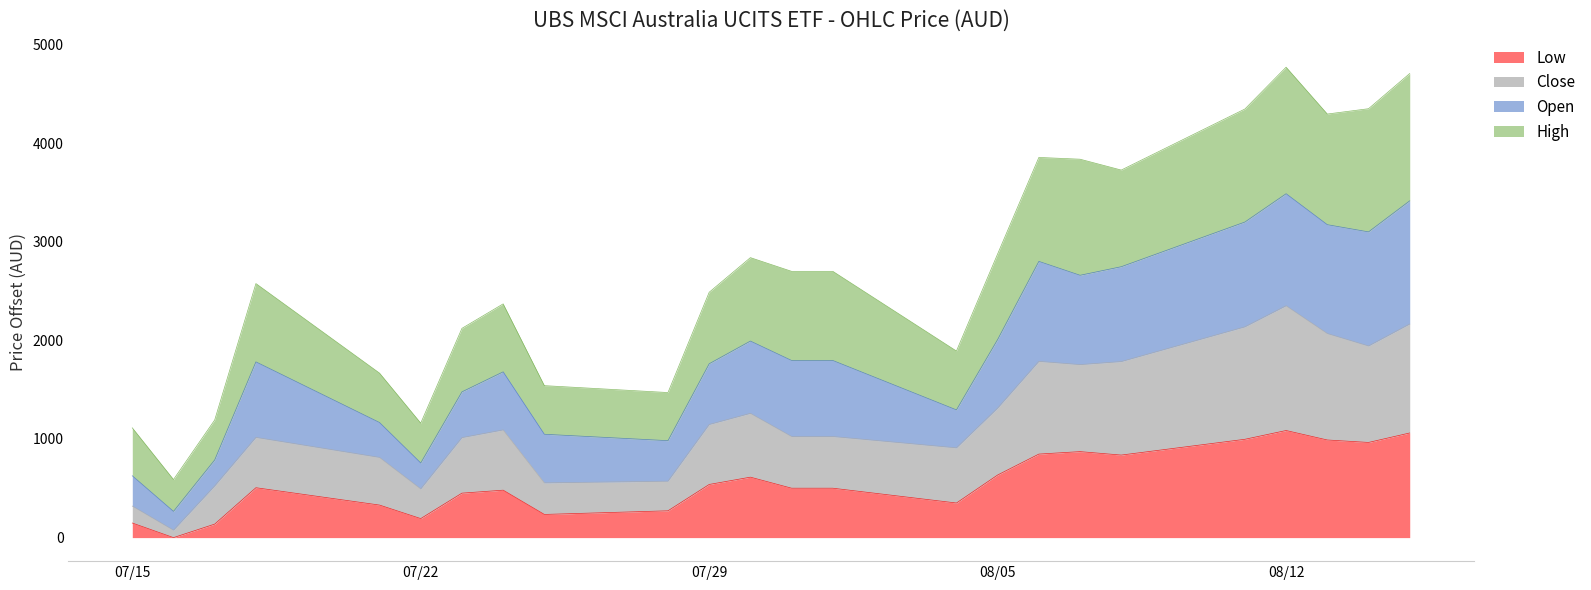

Is it true that Close equals 2137 at 11.08.2025?

True